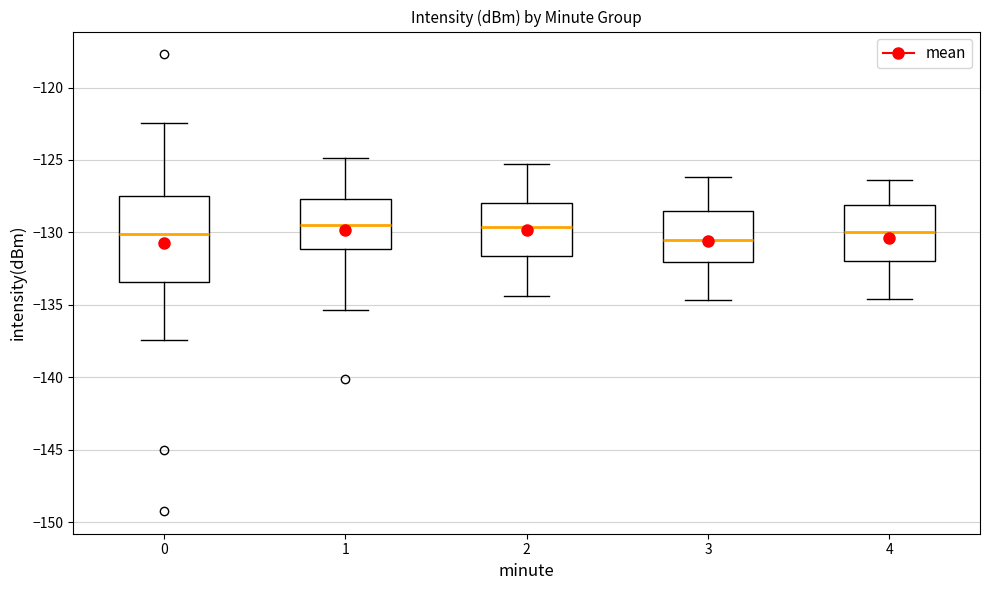

Reading left to right, read every box against the y-axis: the position of its median line, the range the box covers, and the ends of its whiskers. The values are not printed on the chart, so give them approximately, as read against the axis.

0: median -130.0, box -133.5 to -127.5, whiskers -137.5 to -122.5
1: median -129.5, box -131.0 to -127.5, whiskers -135.5 to -125.0
2: median -129.5, box -131.5 to -128.0, whiskers -134.5 to -125.5
3: median -130.5, box -132.0 to -128.5, whiskers -134.5 to -126.0
4: median -130.0, box -132.0 to -128.0, whiskers -134.5 to -126.5